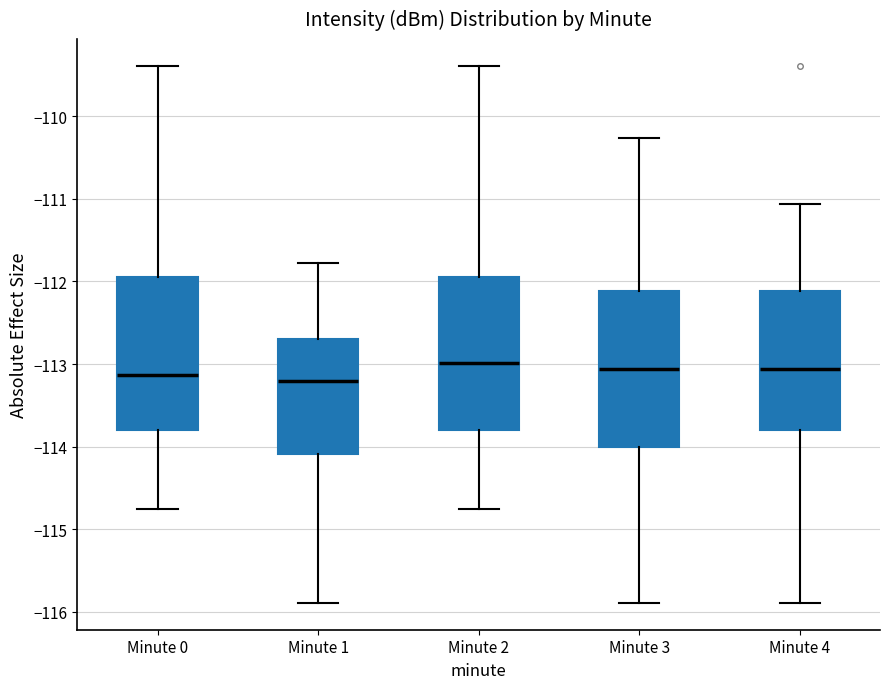

Where is the upper edge of the box for Minute 3 on the y-axis? The values are not printed on the chart, so give them approximately, as read against the axis.

-112.1